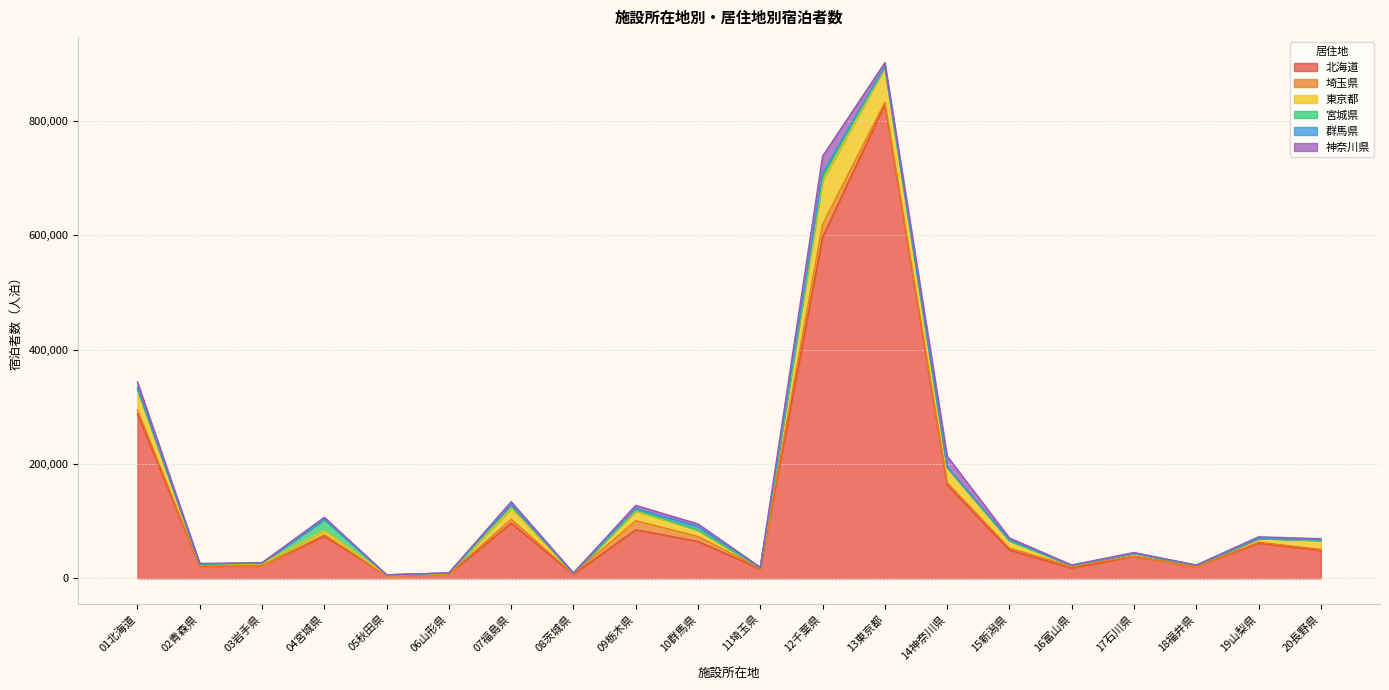

What is the label of the 1st point from the left?

01北海道